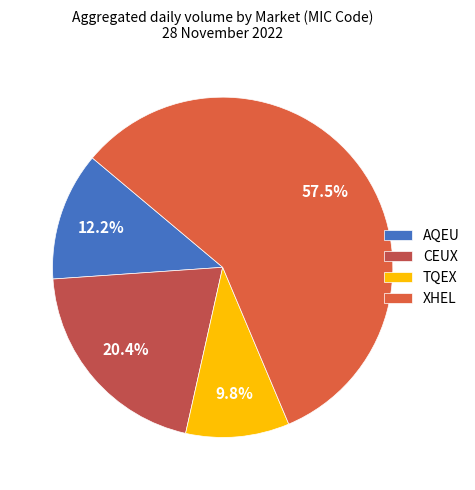

Is the sum of XHEL and TQEX greater than half?

Yes